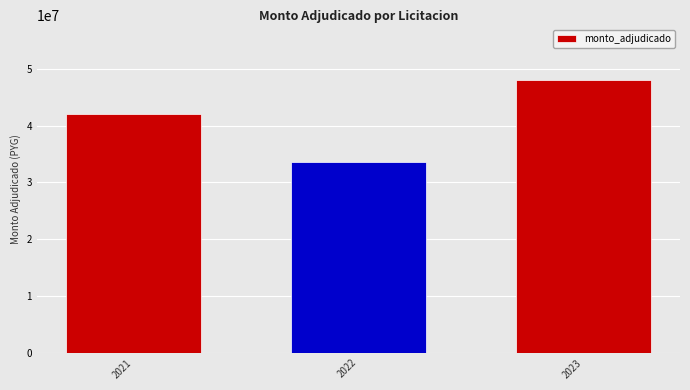

Between 2022 and 2023, which is larger?

2023